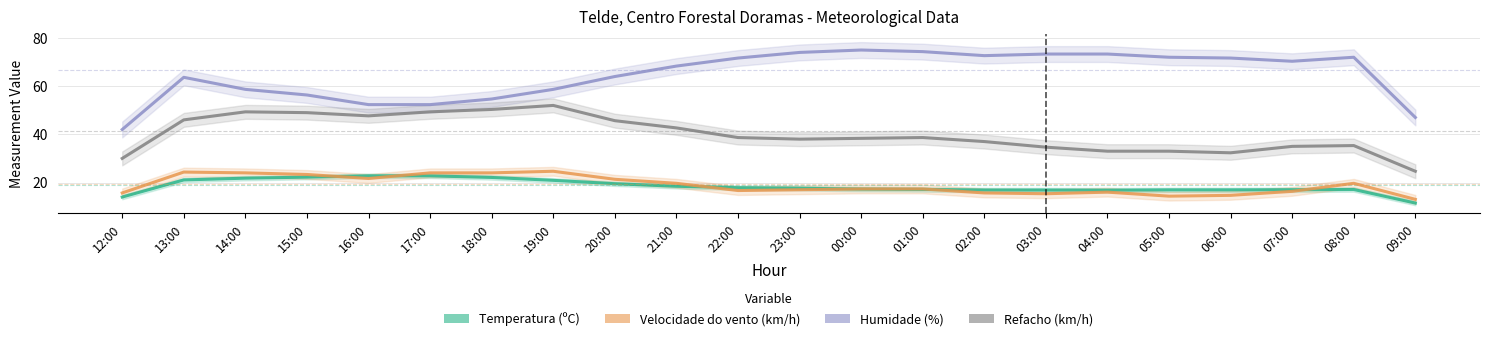

Where is the first local maximum for Humidade (%)?

13:00